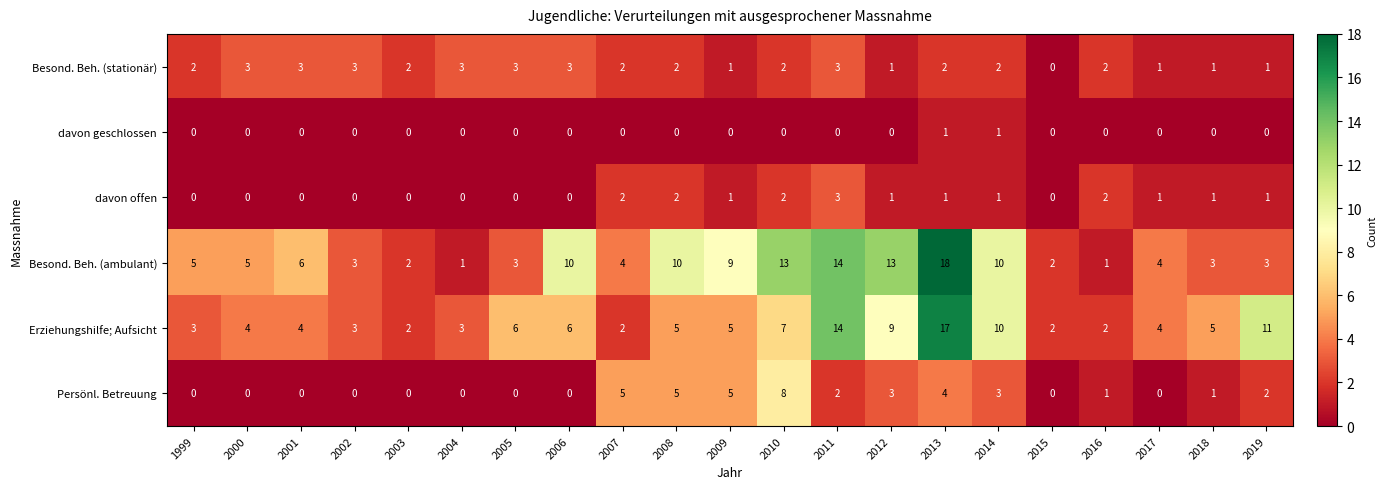

What is the difference between the maximum and minimum values in the Erziehungshilfe; Aufsicht series?

15